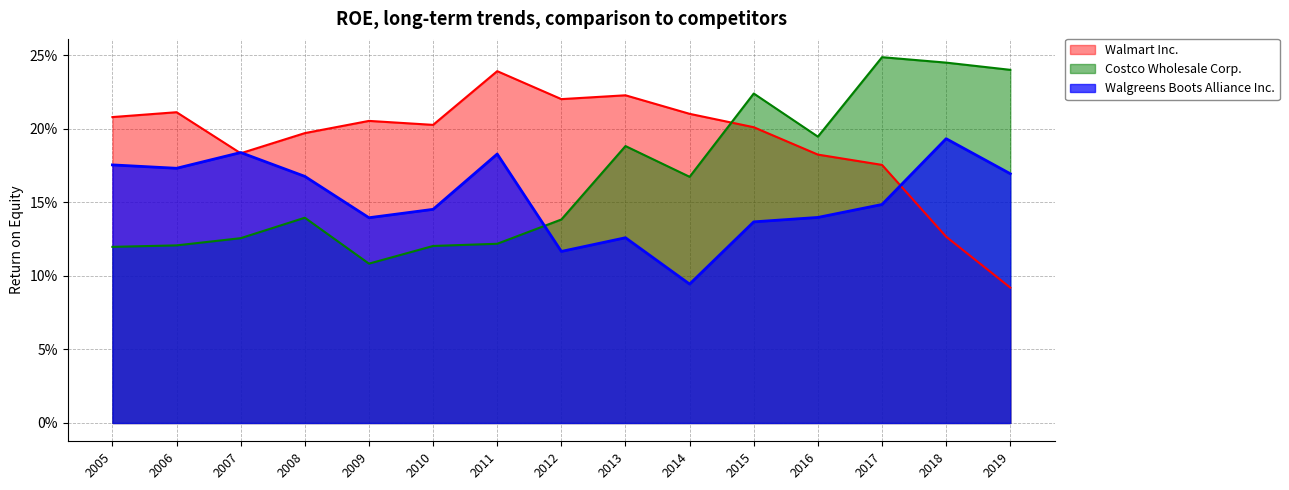

What is the average value of the Costco Wholesale Corp. series?

0.2